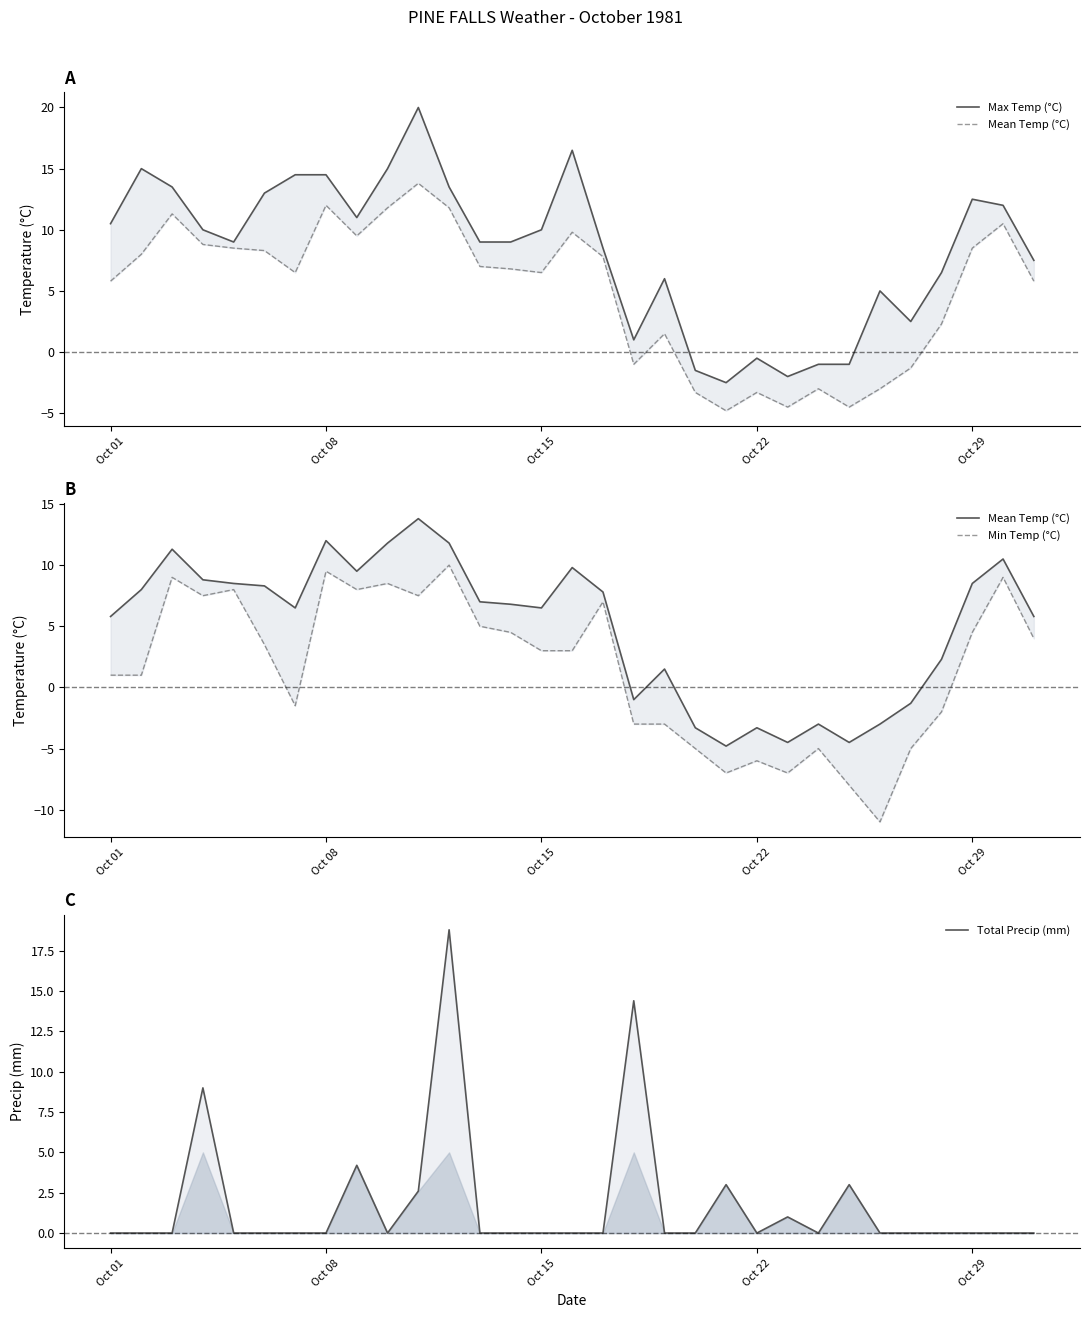

True or false: Mean Temp (°C) has more than 1 interior local peaks.

True